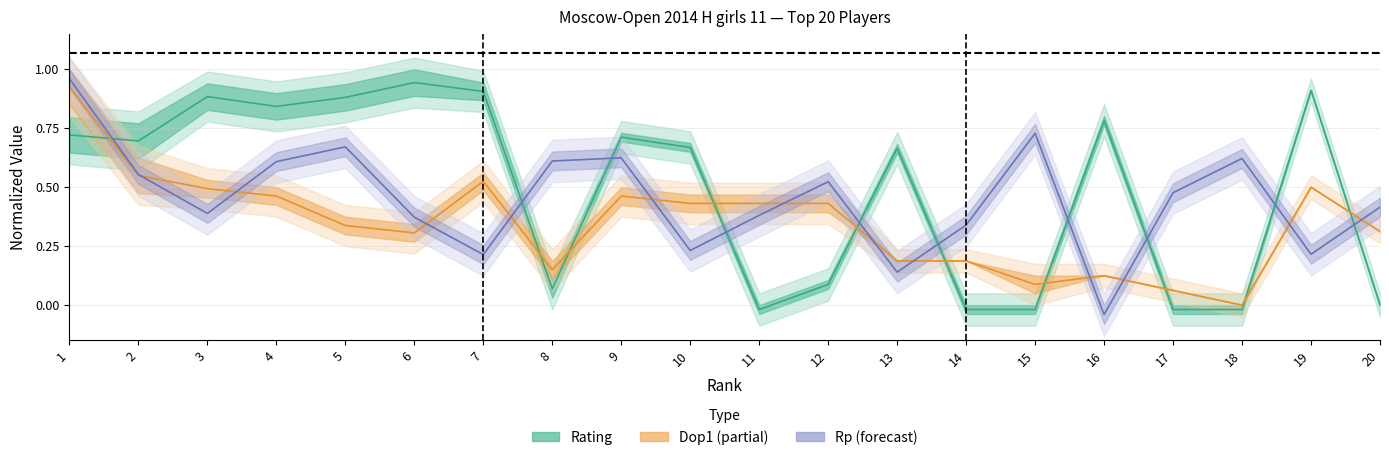

After their last crossing, which series has the higher values: Dop1 mid or Rp mid?

Rp mid